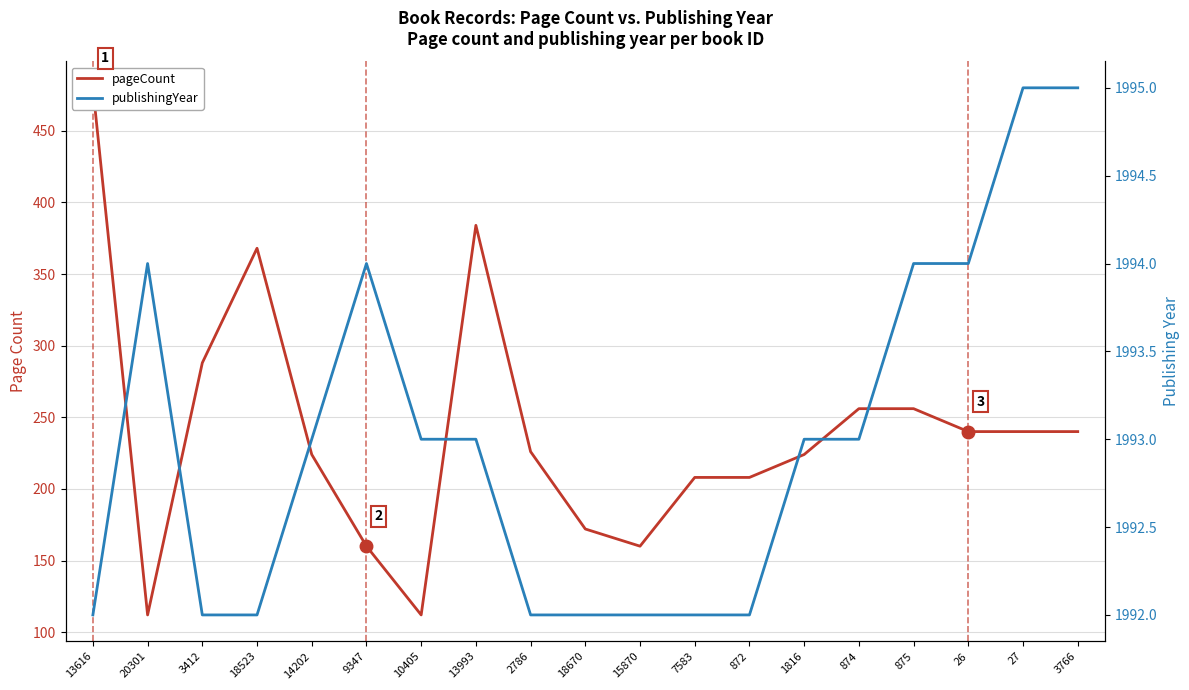

List the series in order of their peak value, lowest first.

pageCount, publishingYear